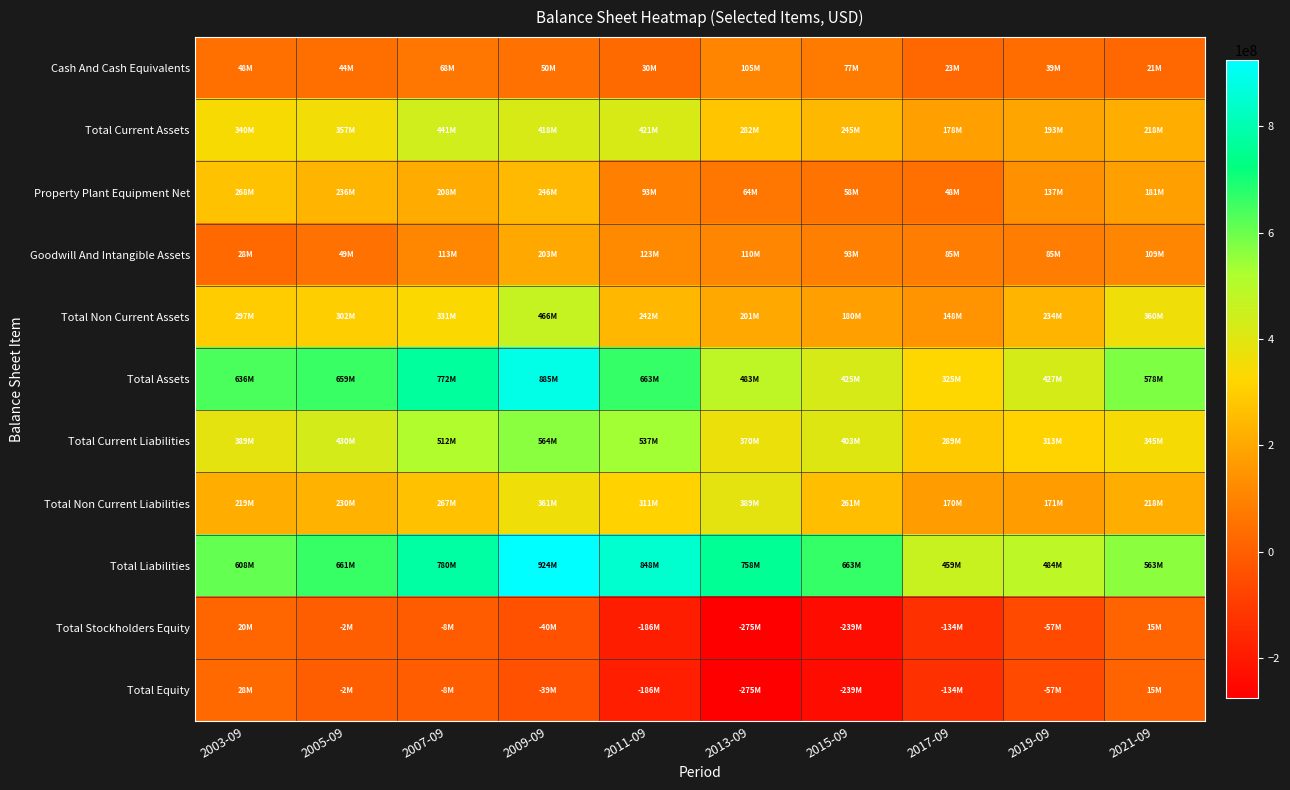

What is the difference between the highest and lowest values at 2021-09?

563100000